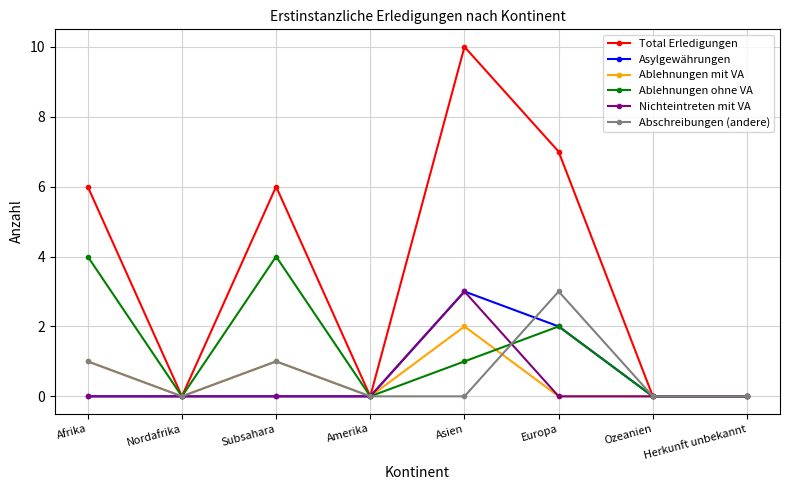

What are all the series names shown in the legend?

Total Erledigungen, Asylgewährungen, Ablehnungen mit VA, Ablehnungen ohne VA, Nichteintreten mit VA, Abschreibungen (andere)